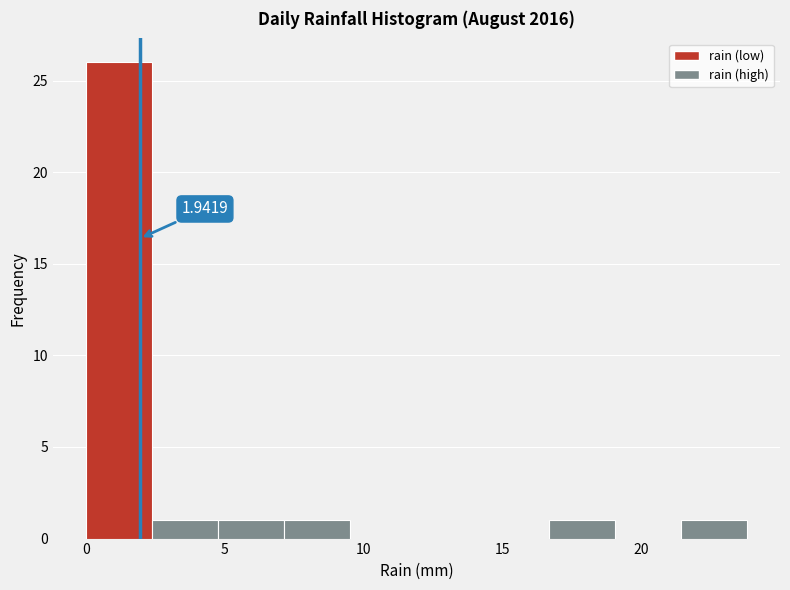

Which range on the x-axis has the tallest bar?

0.0 to 2.5